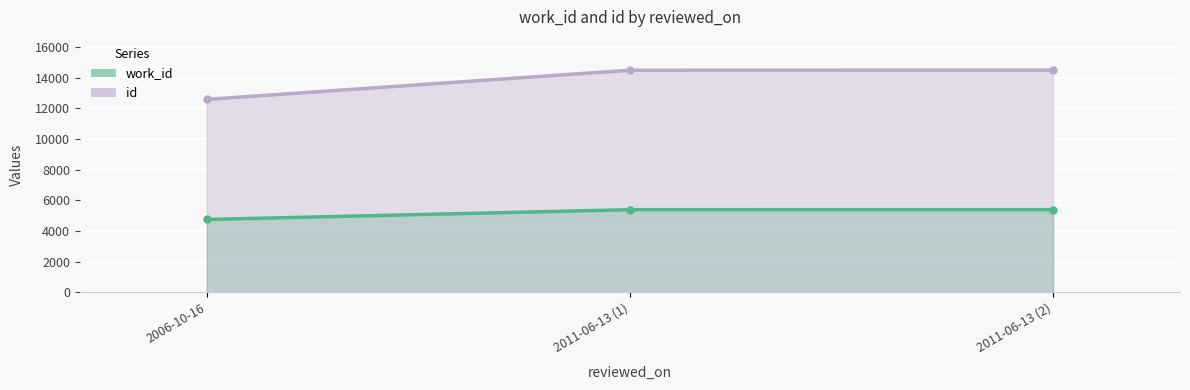

What are all the series names shown in the legend?

work_id, id